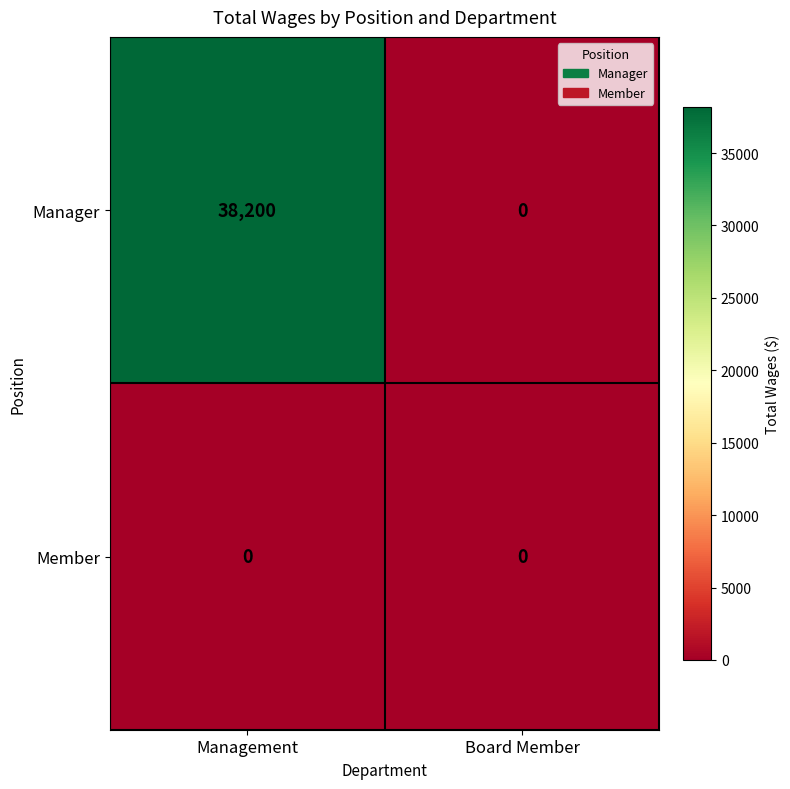

Reading left to right, what are all the values shown in this chart?

Manager: Management=38200	Board Member=0
Member: Management=0	Board Member=0